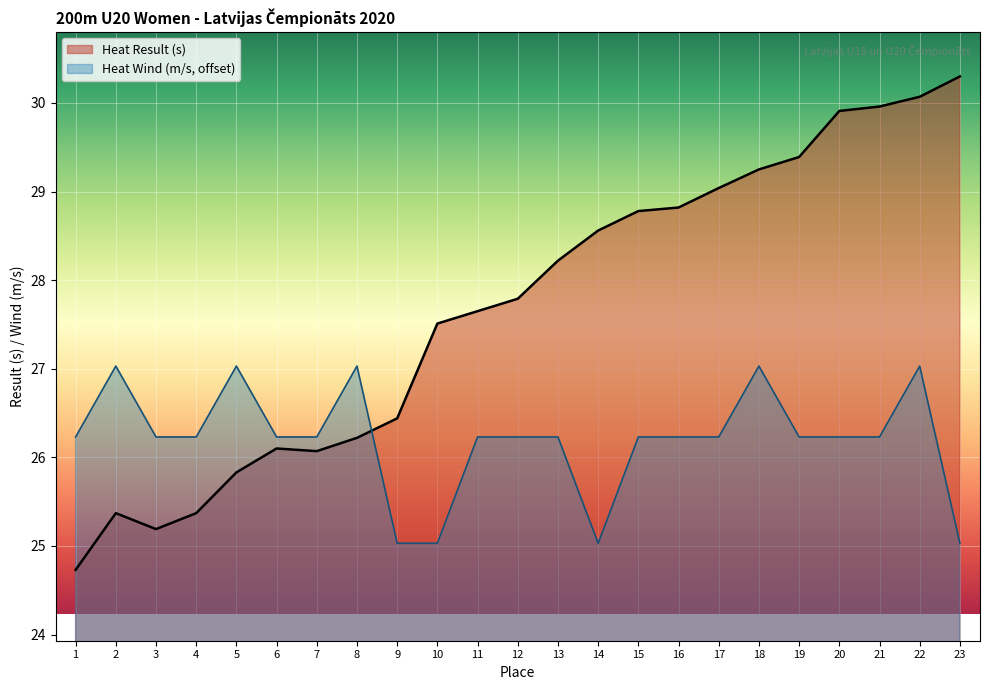

List the series in order of their overall mean, lowest first.

Heat Wind (m/s, offset), Heat Result (s)